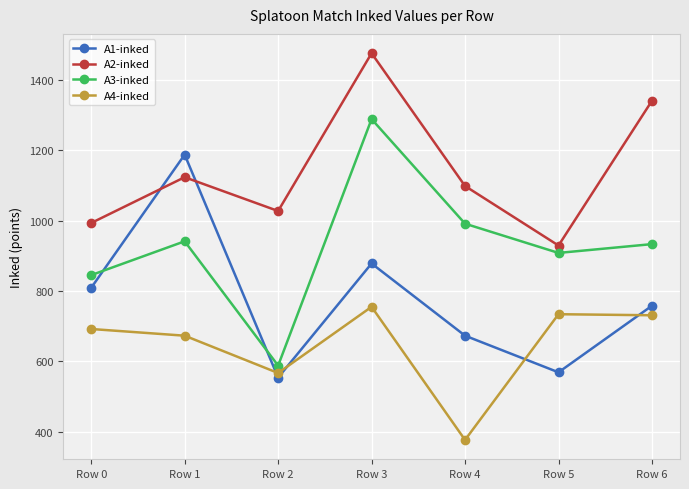

Where is the first local maximum for A3-inked?

Row 1